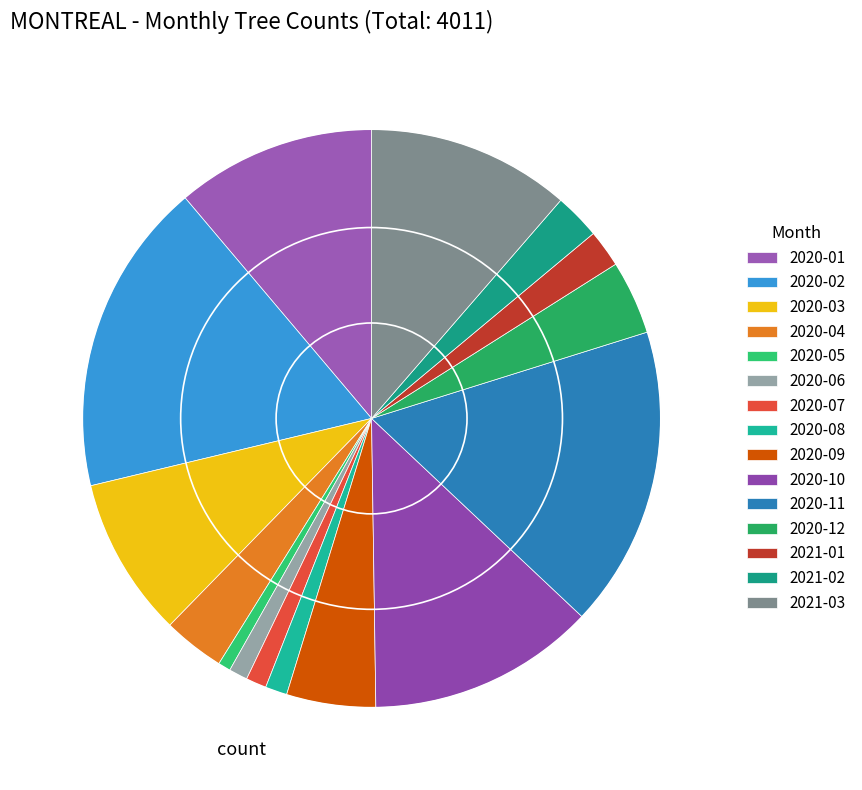

How many segments does this pie chart have?

15